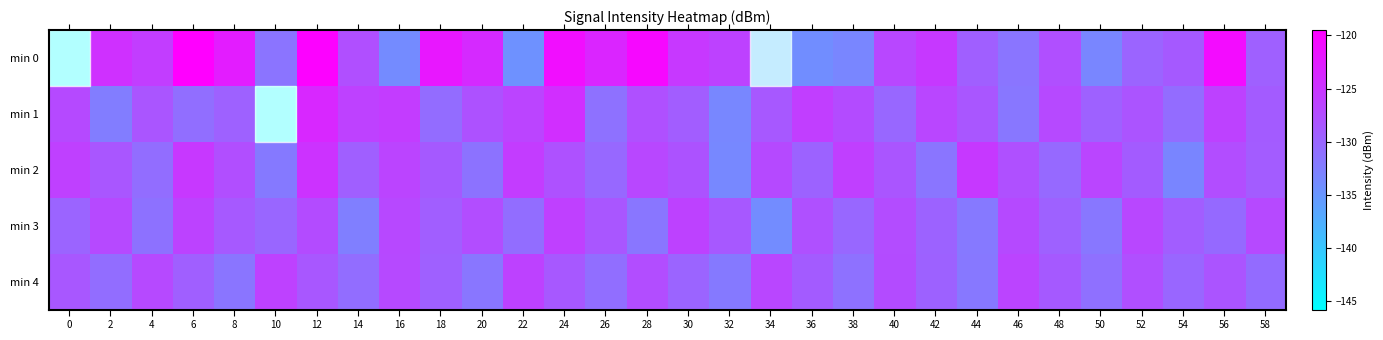

What is the total value across all series at 54?

-651.7